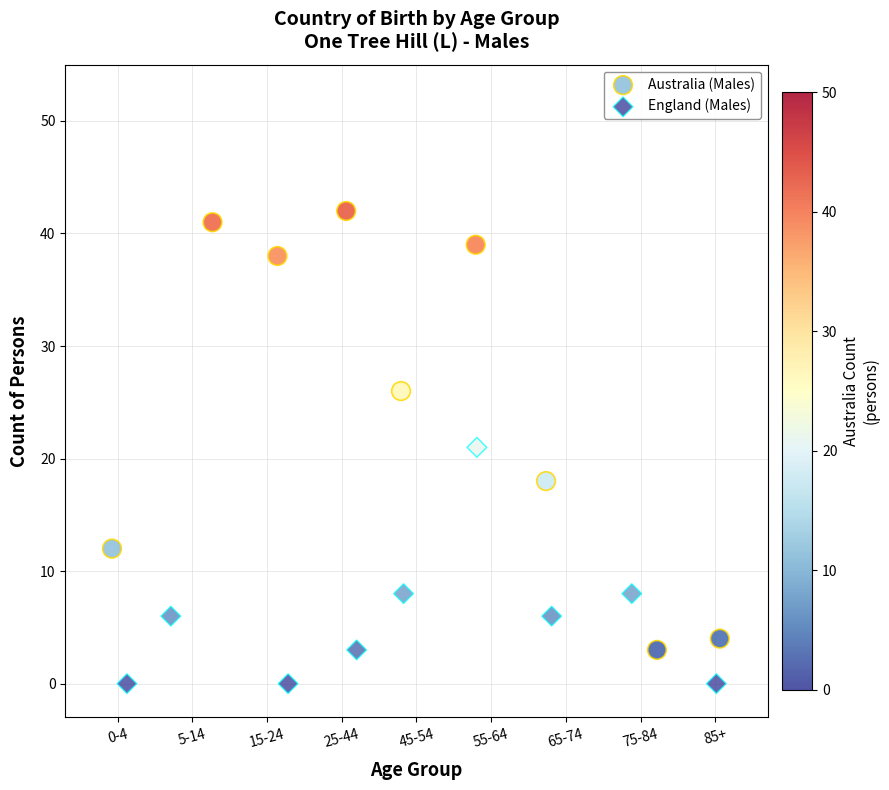

Which series has the widest spread of Y values?

Australia (Males)